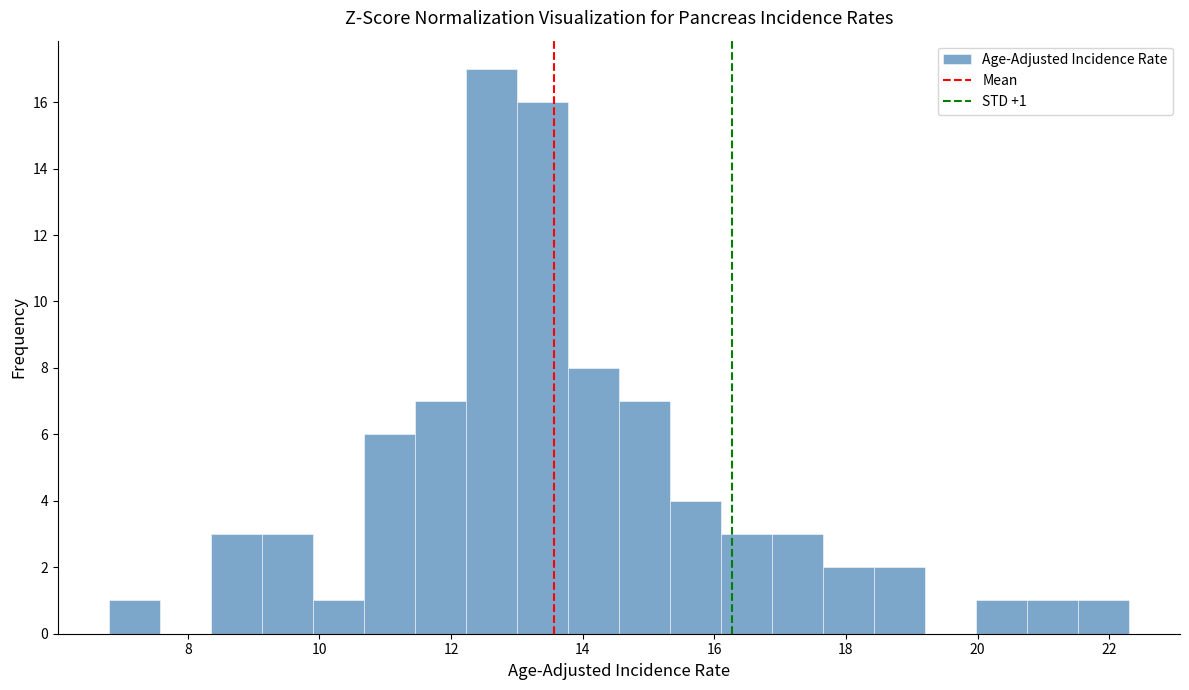

Read against the x-axis, roughly where is the centre of the tallest bar?

12.6